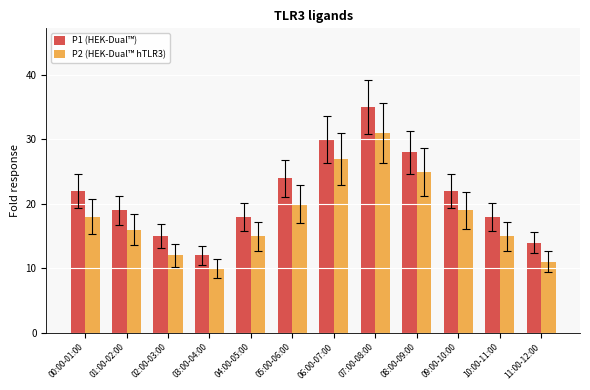

List the series in order of their overall mean, lowest first.

P2 (HEK-Dual™ hTLR3), P1 (HEK-Dual™)